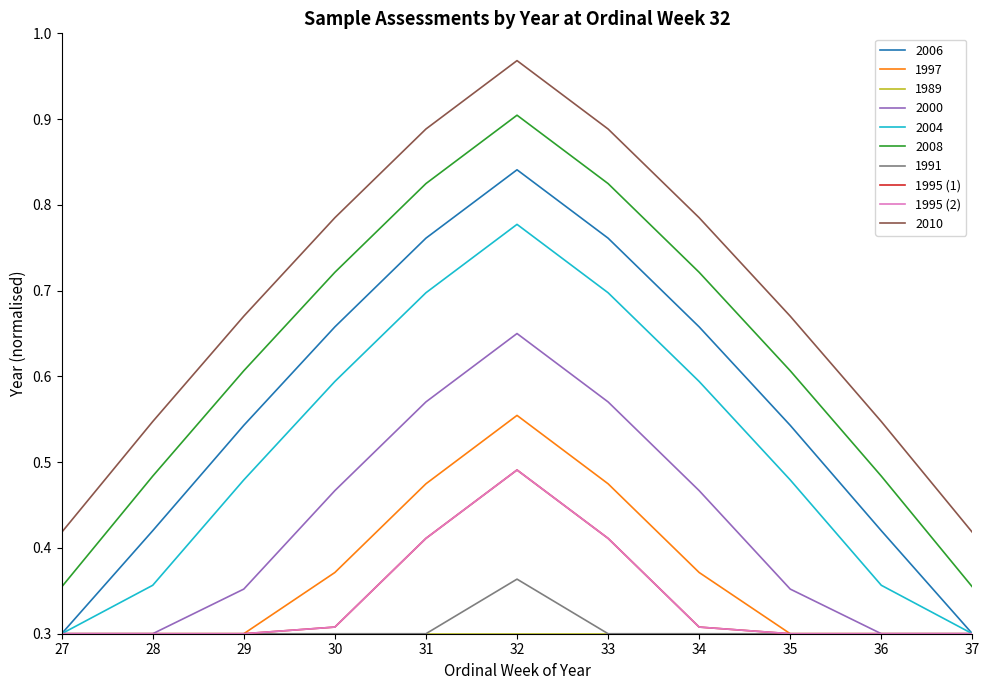

Is this an area chart (filled region under the line)?

No